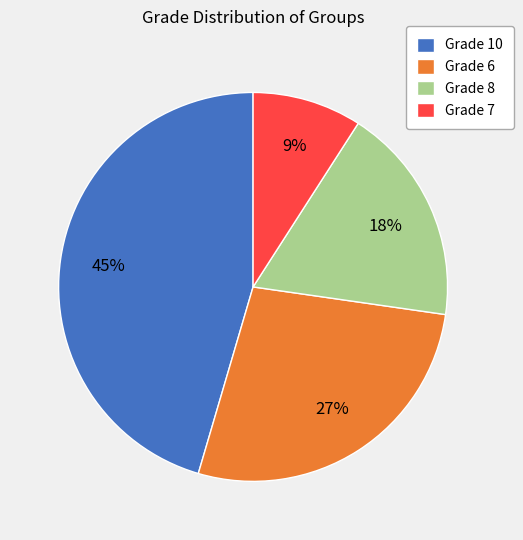

The Grade 8 slice represents 5% of the pie. True or false?

False